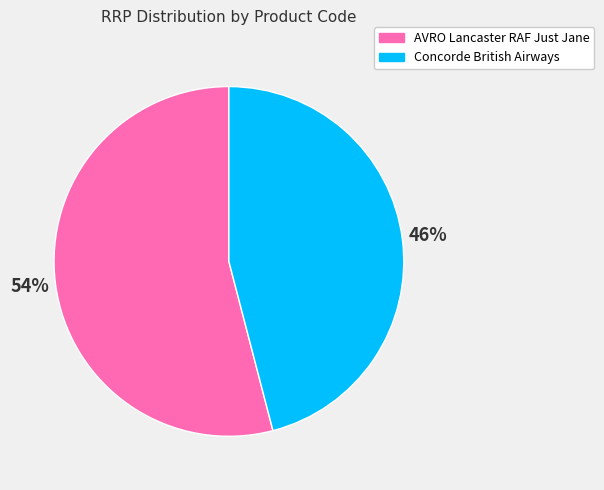

Does any single category account for the majority?

Yes